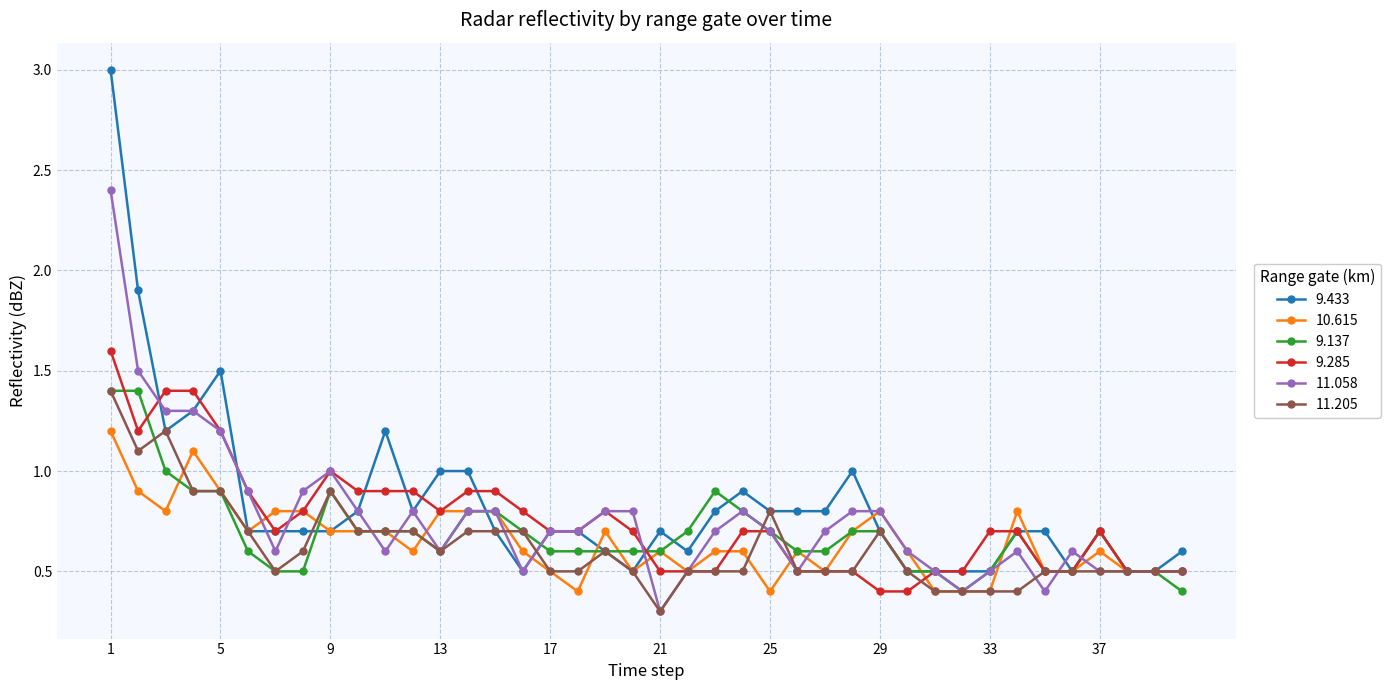

What is the maximum value for 11.205?

1.4